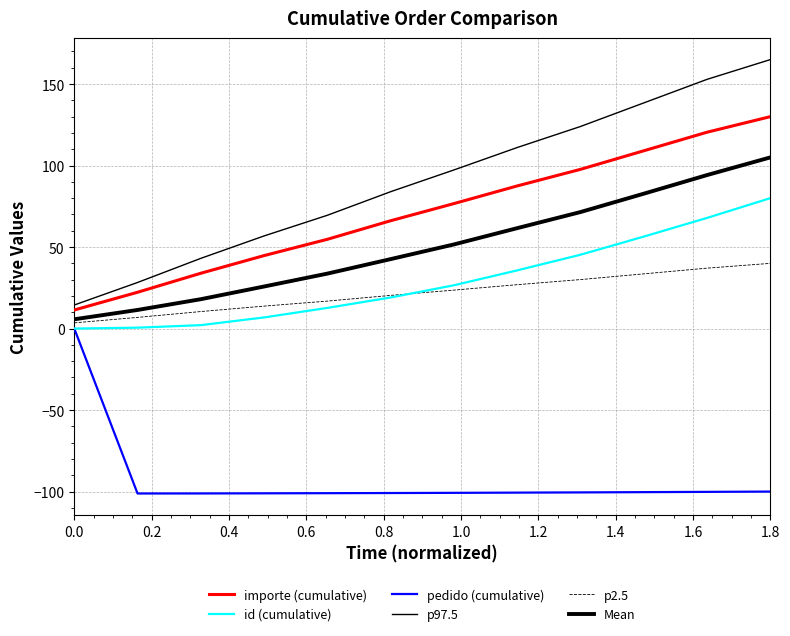

How many lines are shown in the chart?

6